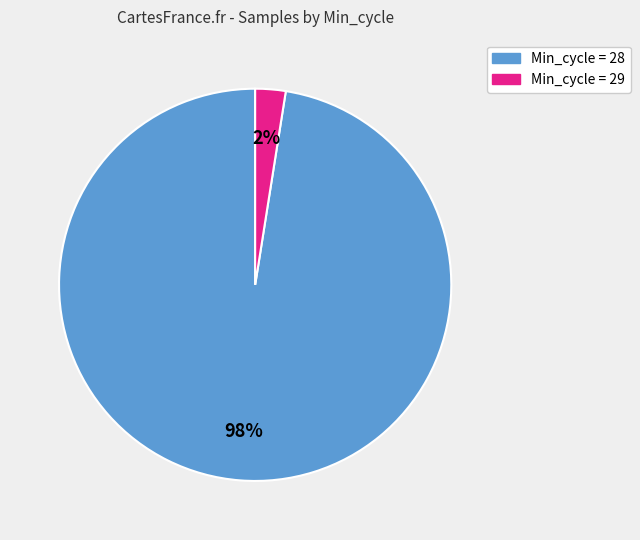

Is there any slice that represents more than half of the pie?

Yes